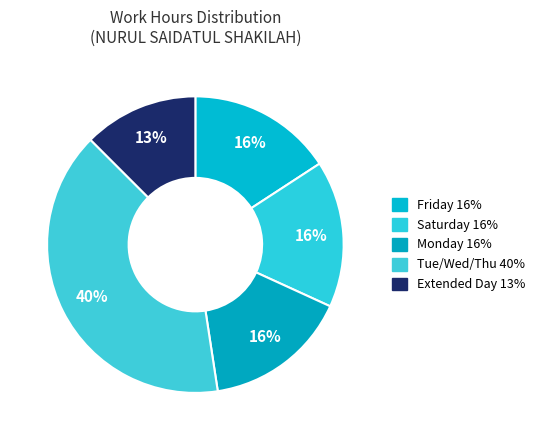

How many segments does this pie chart have?

5